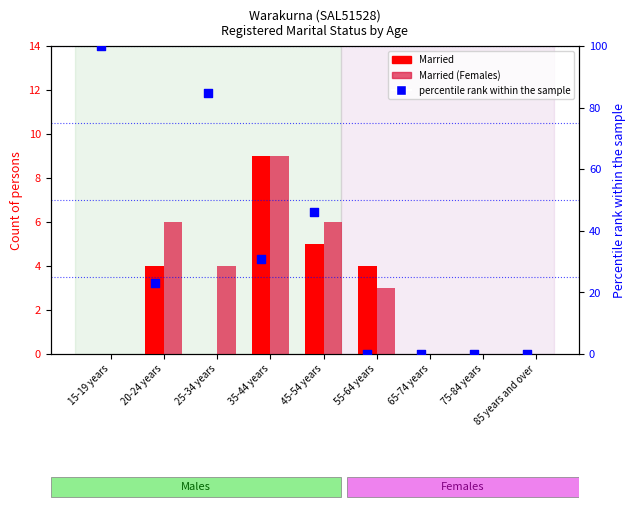

What is the total value across all series at 15-19 years?

100.0